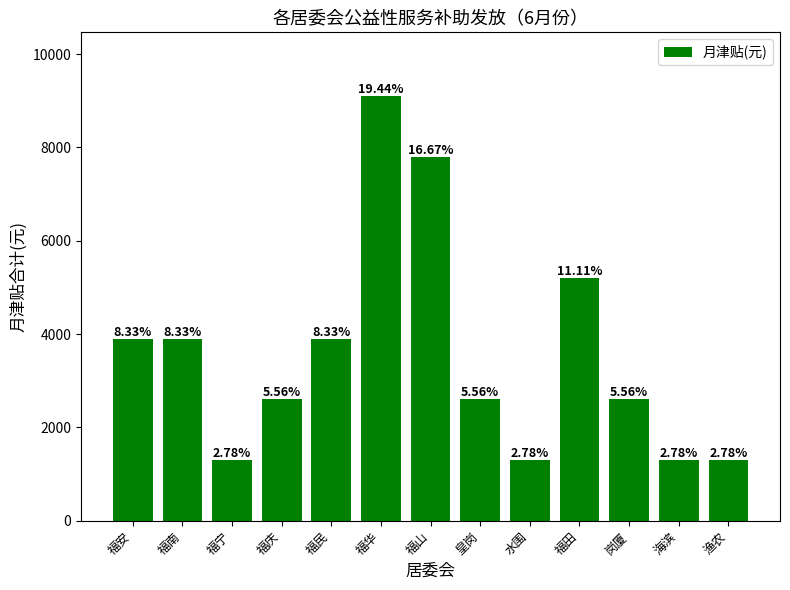

How many bars are there in total?

13